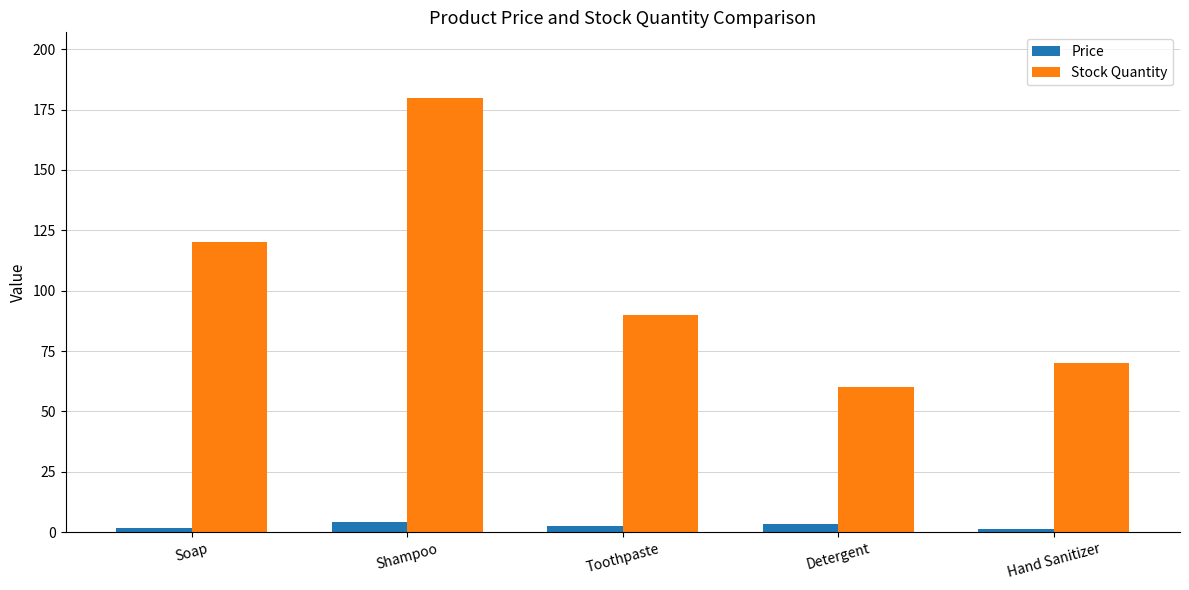

What is the maximum value shown in the chart?

180.0